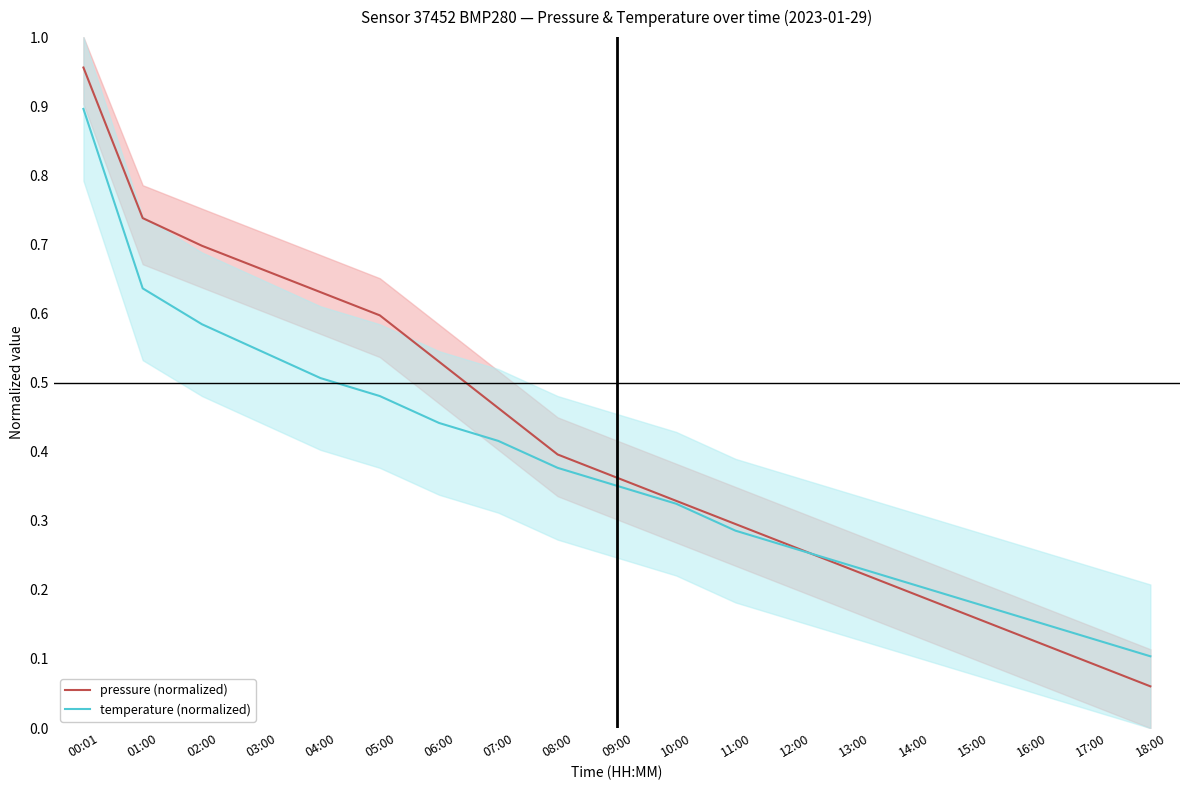

What is the greatest value displayed?

1.0